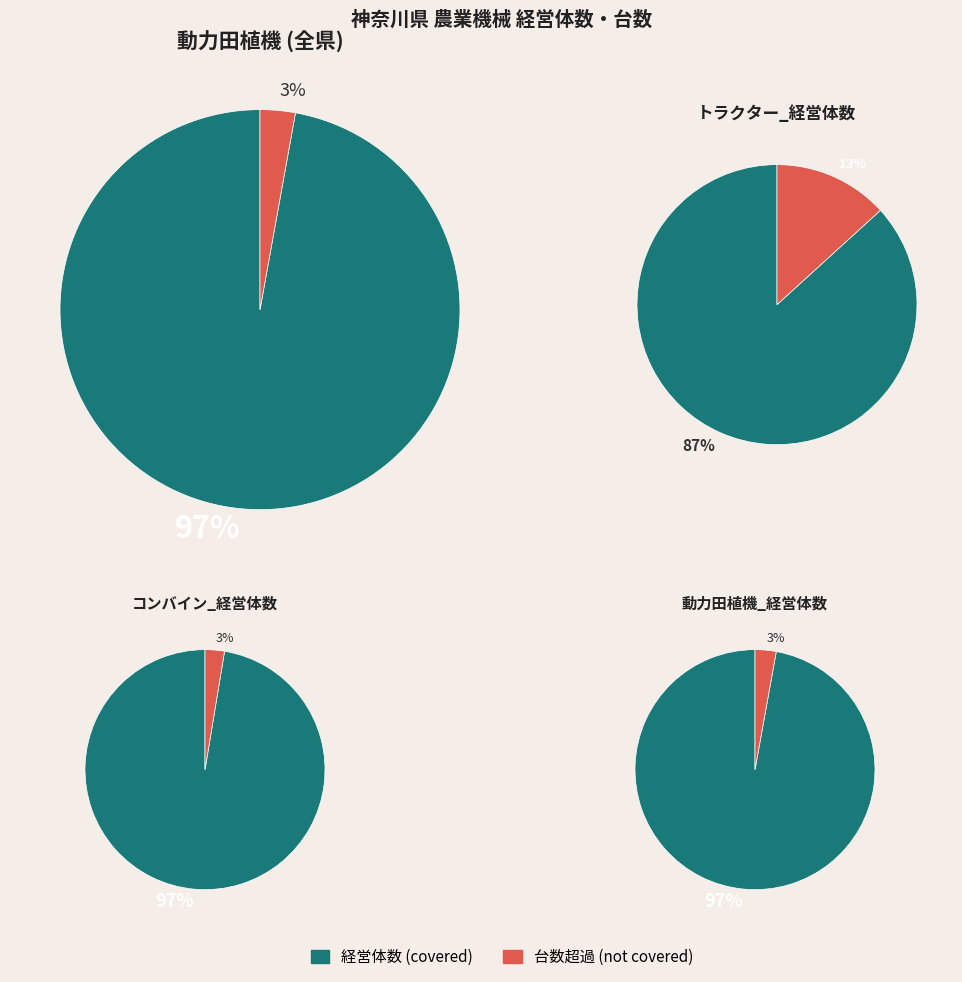

What is the smallest slice in the pie chart?

3